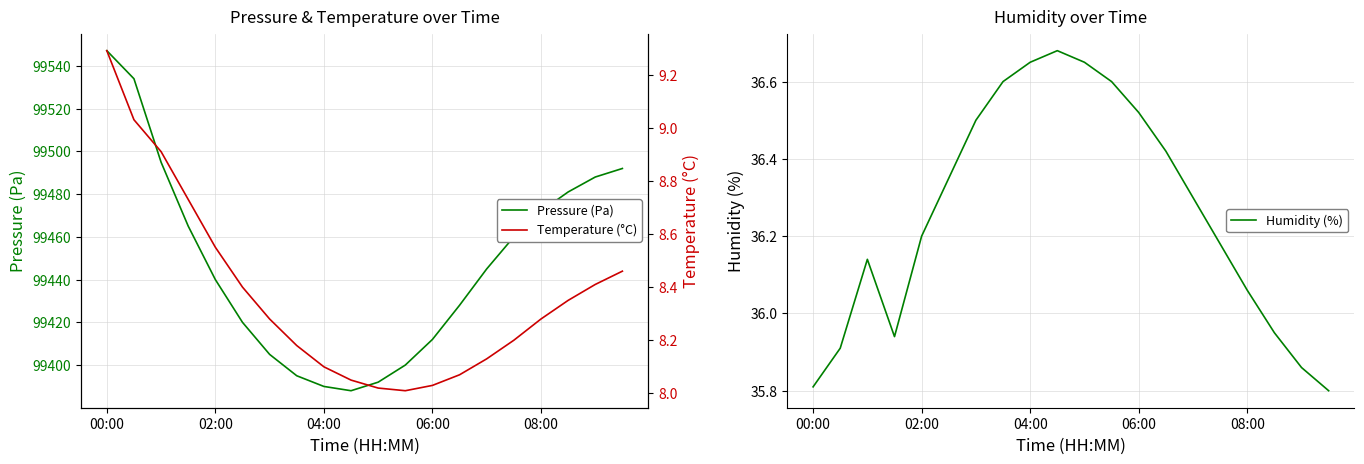

How many values in the Pressure (Pa) series exceed 99445?

9